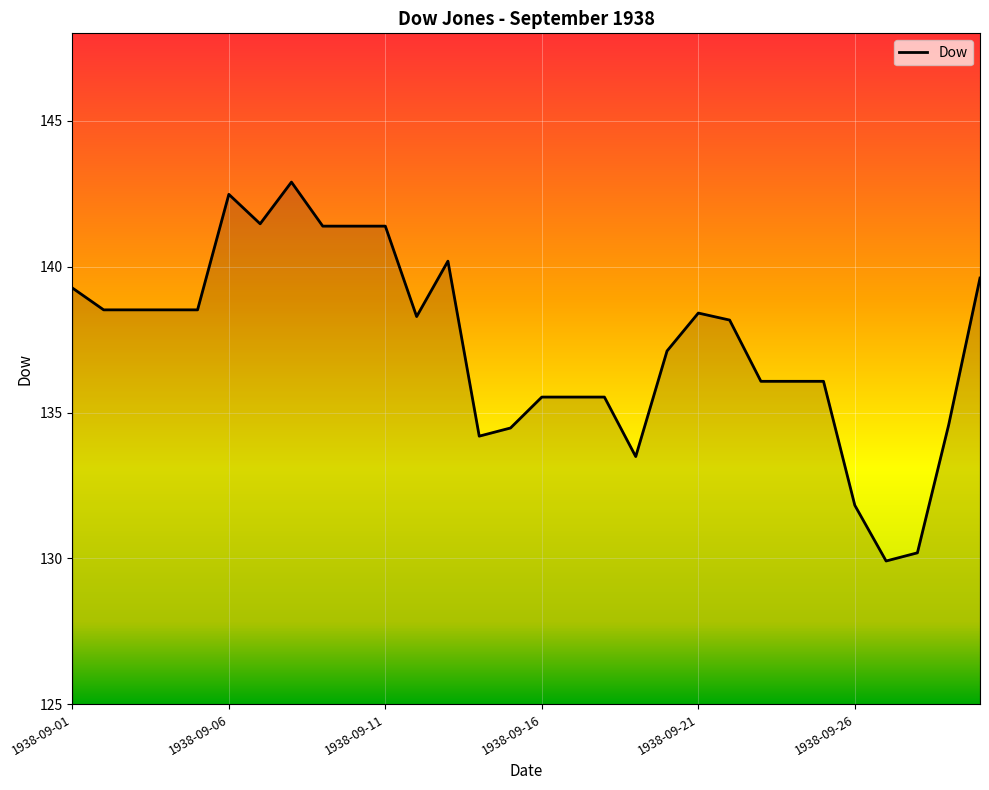

What is the difference between the maximum and minimum values?

13.0